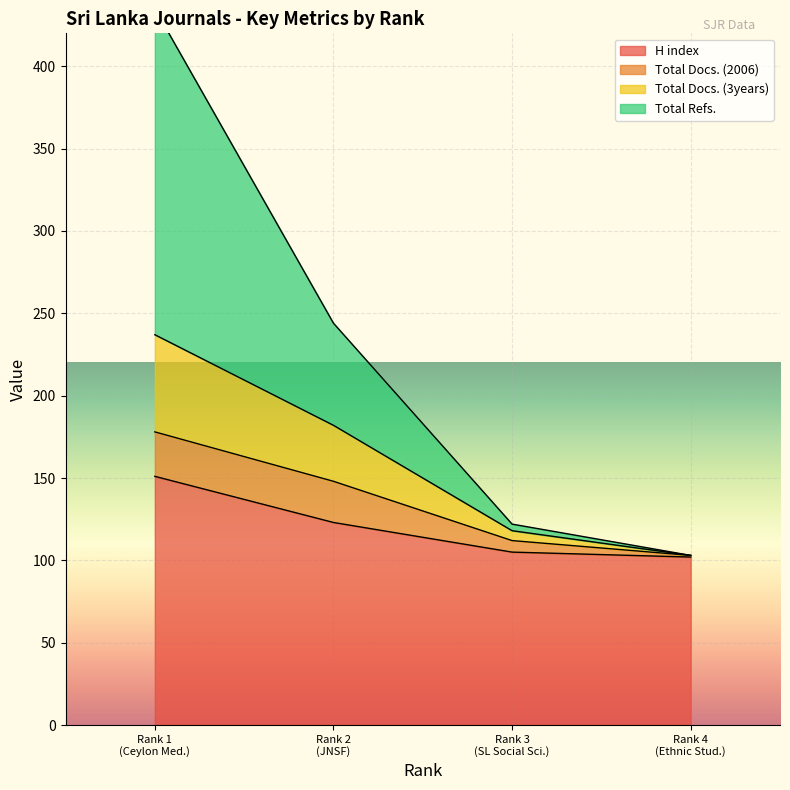

What is the average value of the Total Refs. series?

226